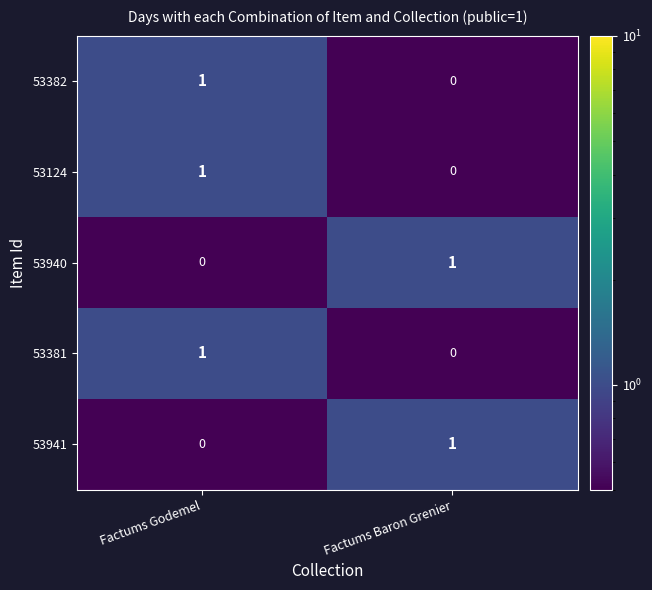

The 53382 series shows 1 at Factums Godemel. True or false?

True